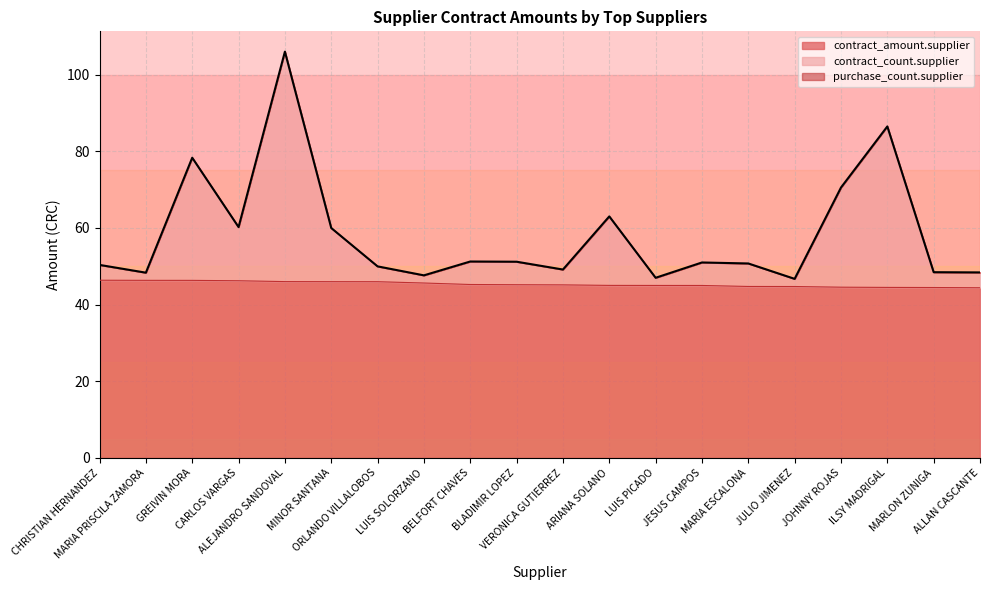

How many lines are shown in the chart?

3